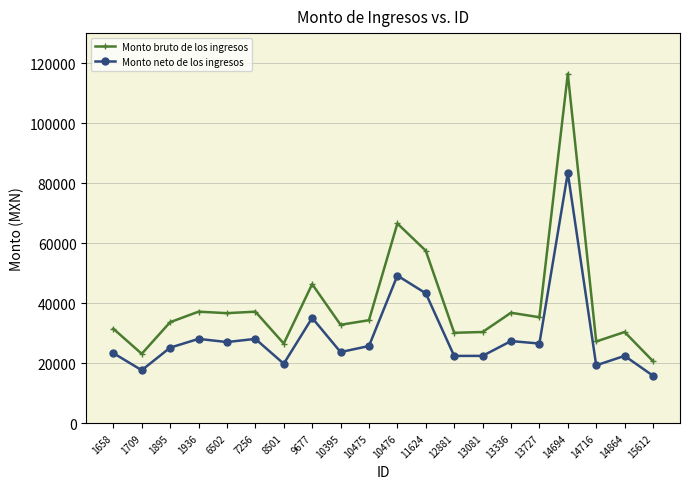

True or false: Monto bruto de los ingresos has more than 1 interior local peaks.

True